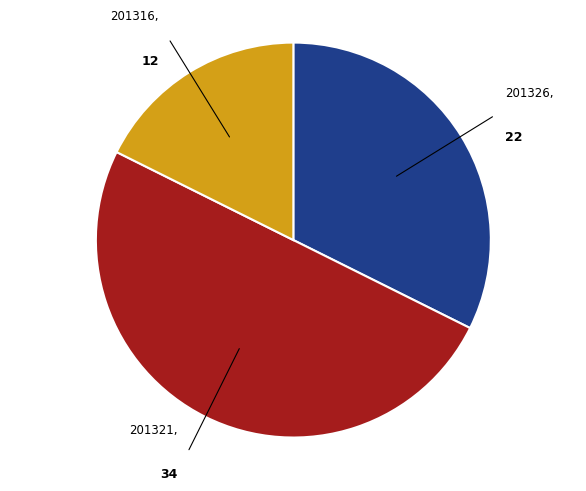

What is the largest slice in the pie chart?

201321